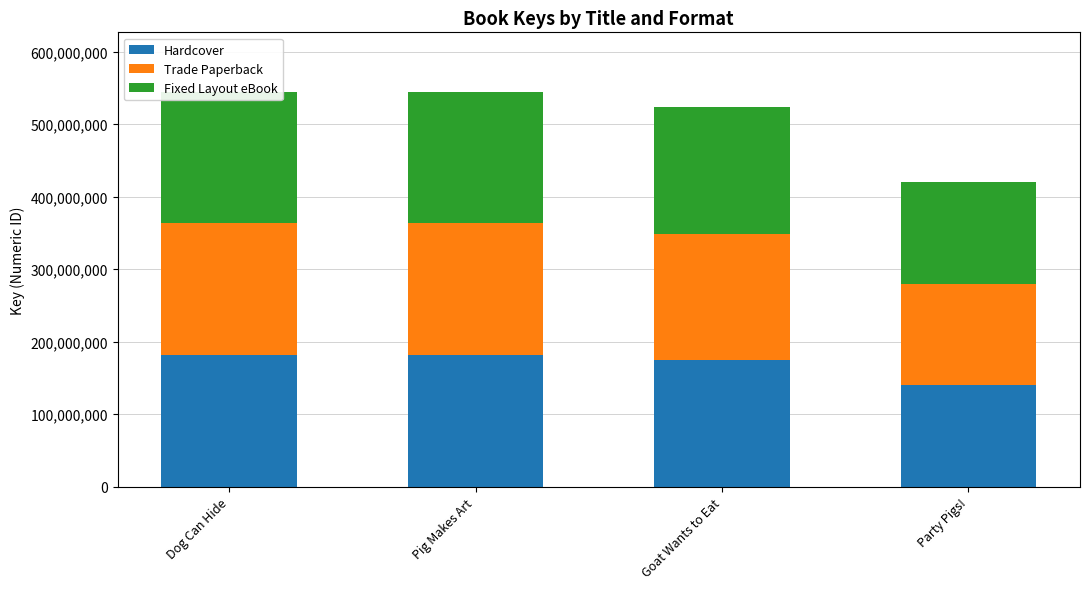

Reading left to right, list all the values displayed in this chart.

Hardcover: 181680694	181679267	174608337	139911631
Trade Paperback: 181680694	181679267	174608337	139911631
Fixed Layout eBook: 181680694	181679267	174608337	139911631